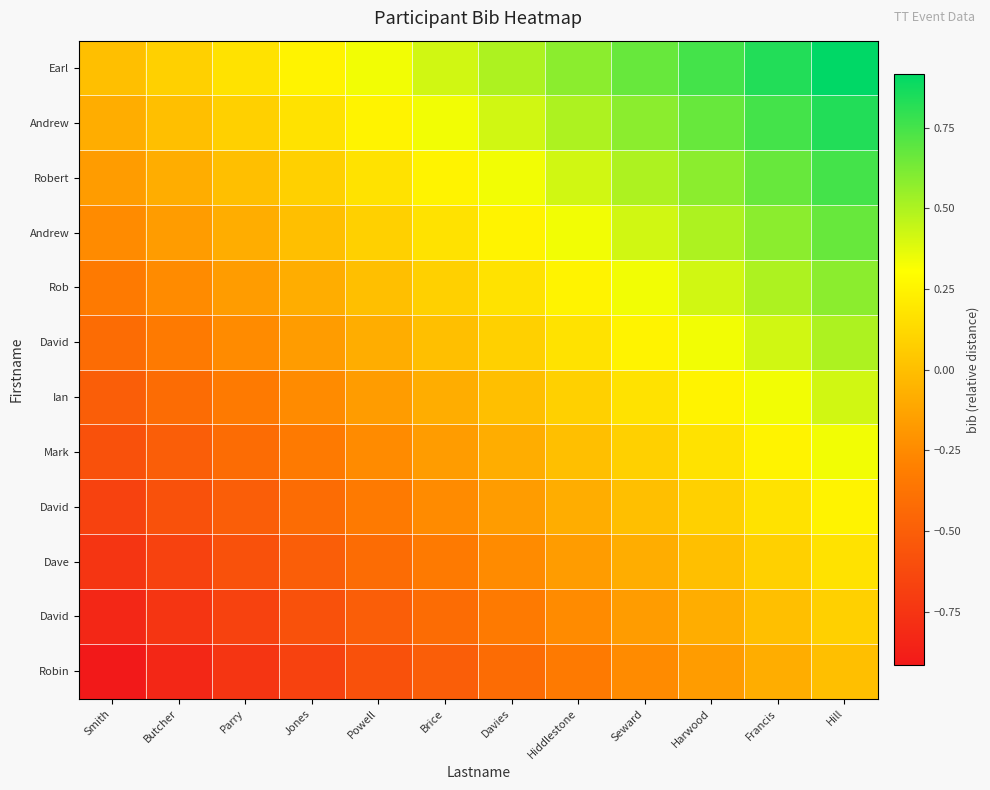

At which category does the chart reach its peak across all series?

Hill